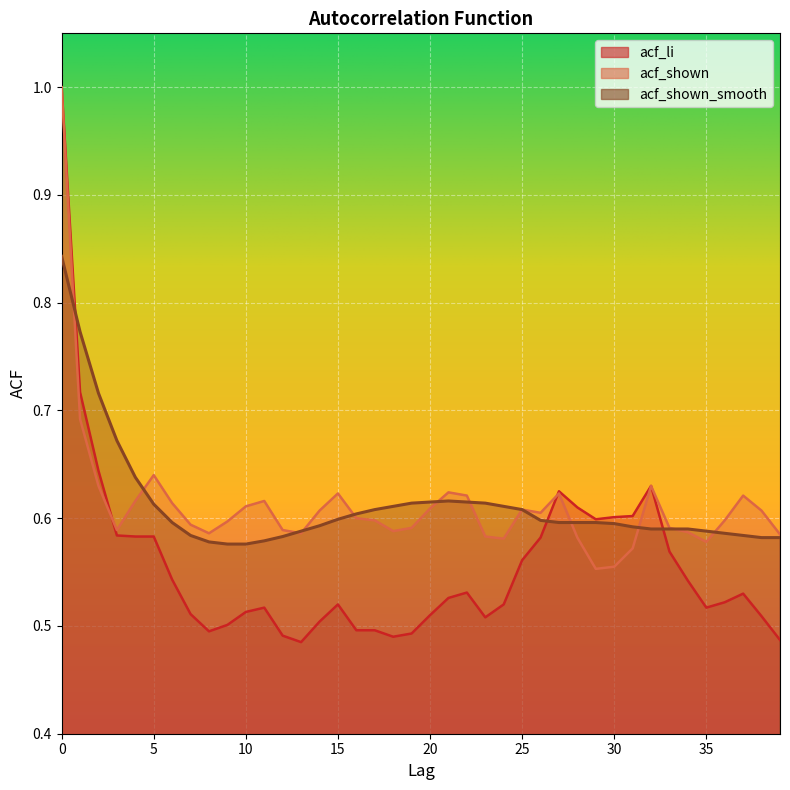

How many intersections are there between acf_shown and acf_shown_smooth?

11